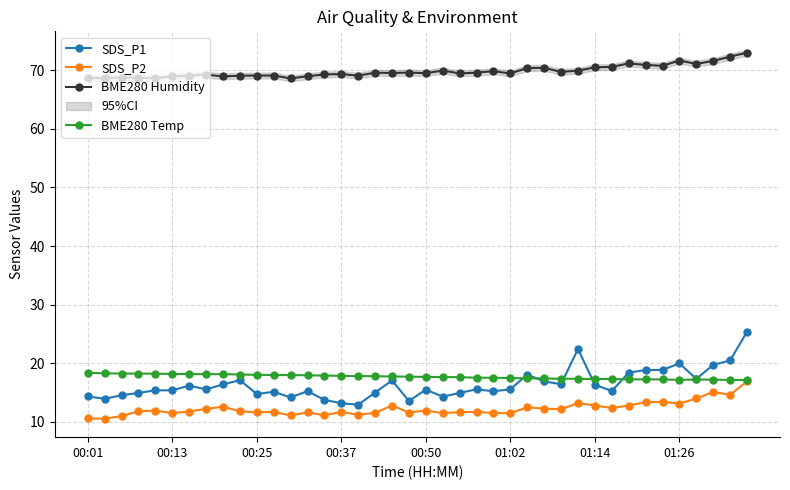

The BME280 Temp series shows 18.0 at 00:25. True or false?

True